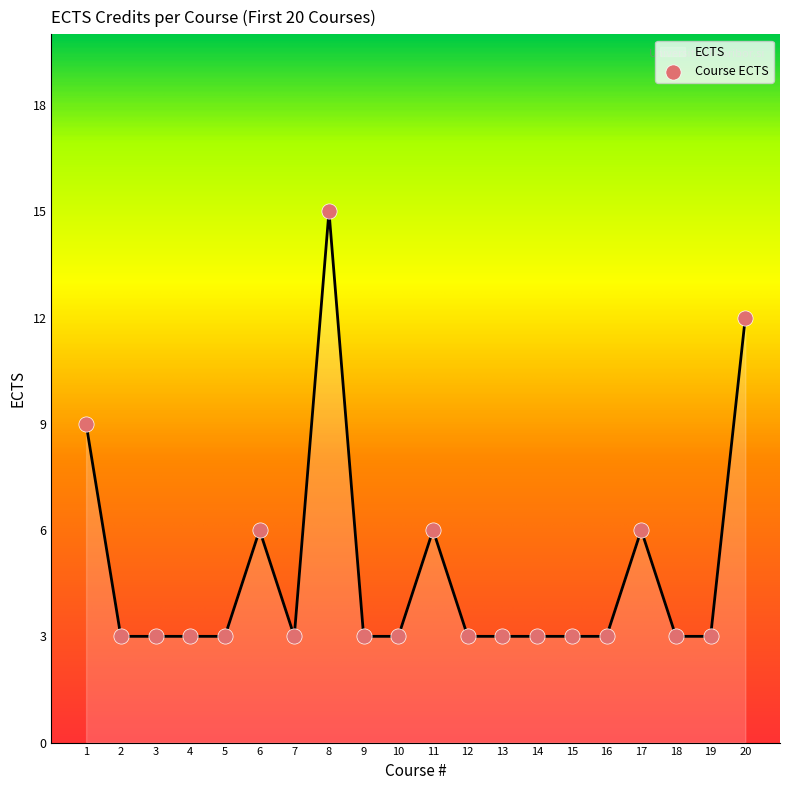

Approximately how many times larger is the value at 4 compared to 5?

1.0